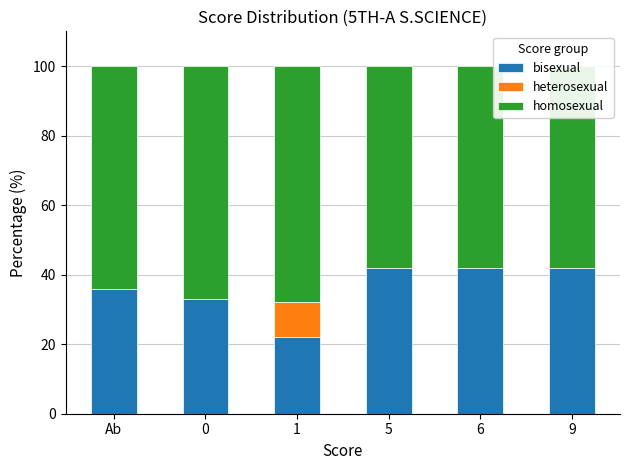

What is the maximum value for homosexual?

68